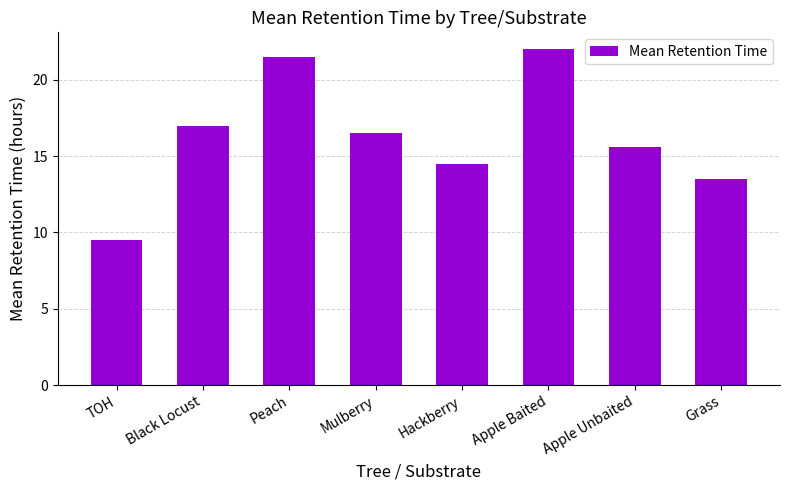

How many series are shown in this chart?

1